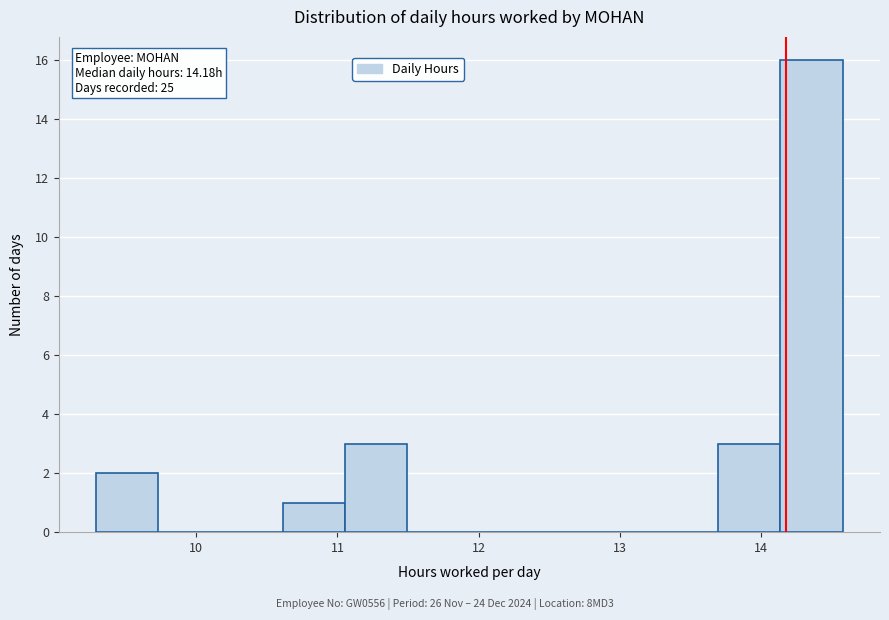

Which range on the x-axis has the tallest bar?

14.1 to 14.6